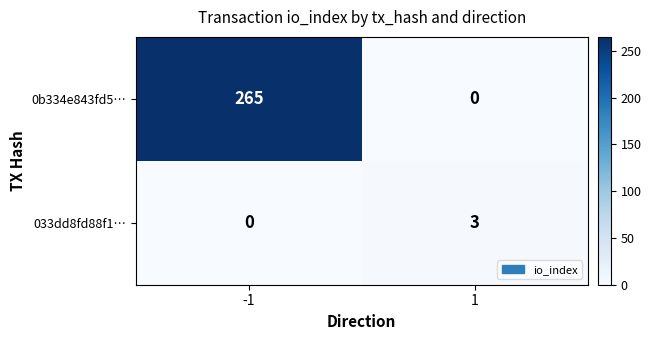

The value of 0b334e843fd5… at 1 is 0. True or false?

True